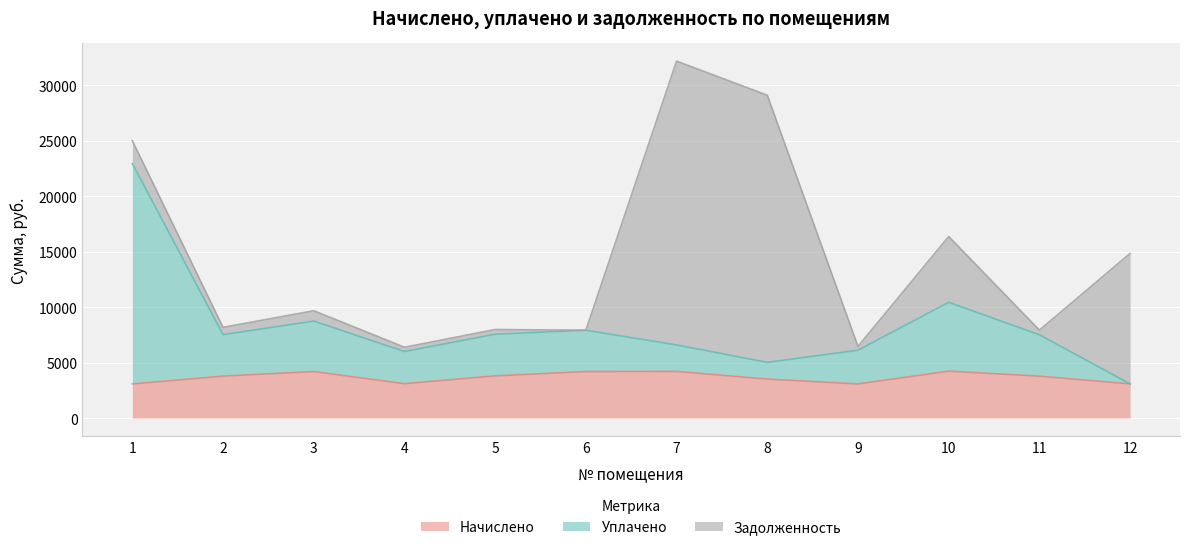

What are all the series names shown in the legend?

Начислено, Уплачено, Задолженность